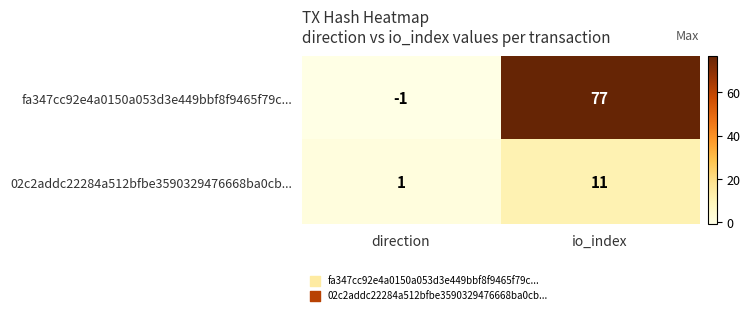

Where is 02c2addc22284a512bfbe3590329476668ba0cb... nearest to the value 6?

direction